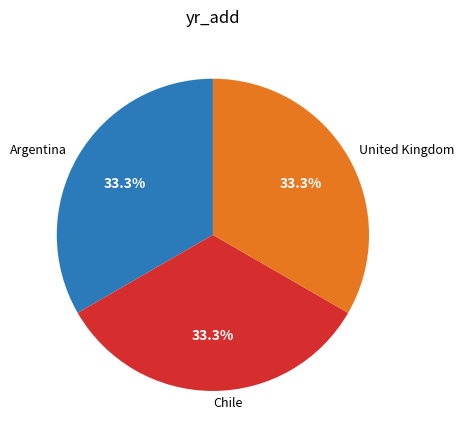

Approximately how many times larger is the value at Argentina compared to Chile?

1.0